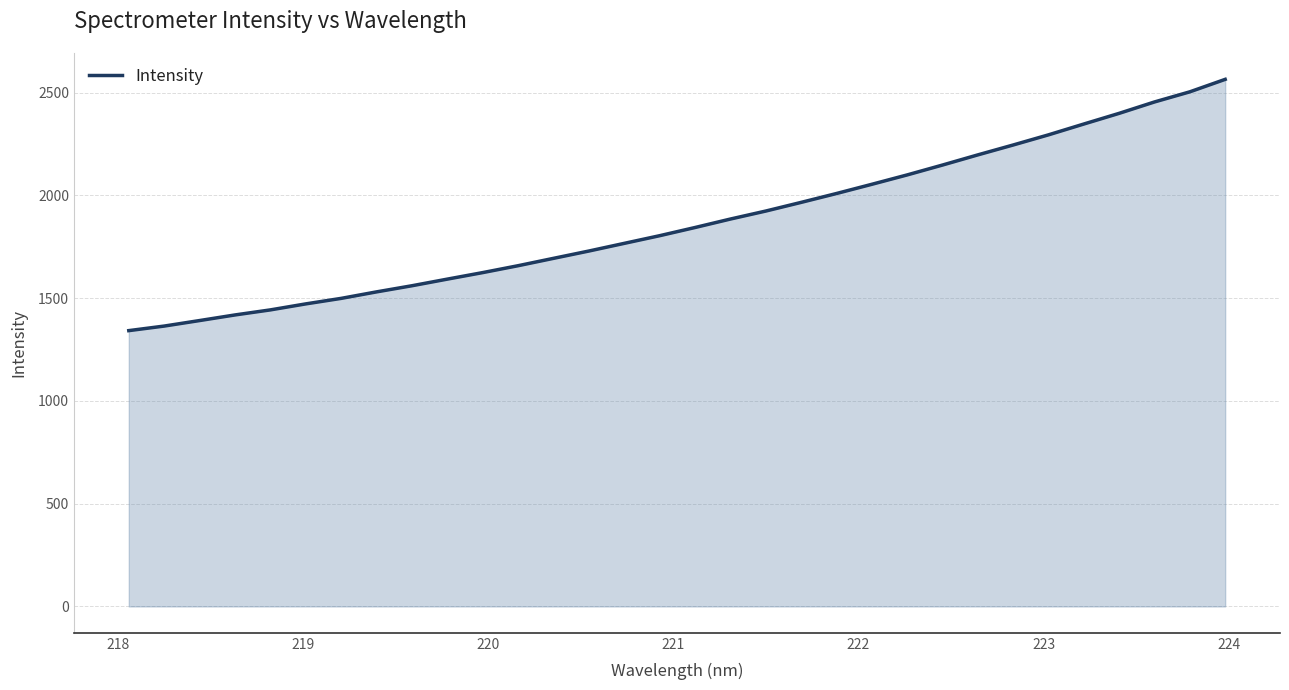

What is the sum of all values?

59813.6